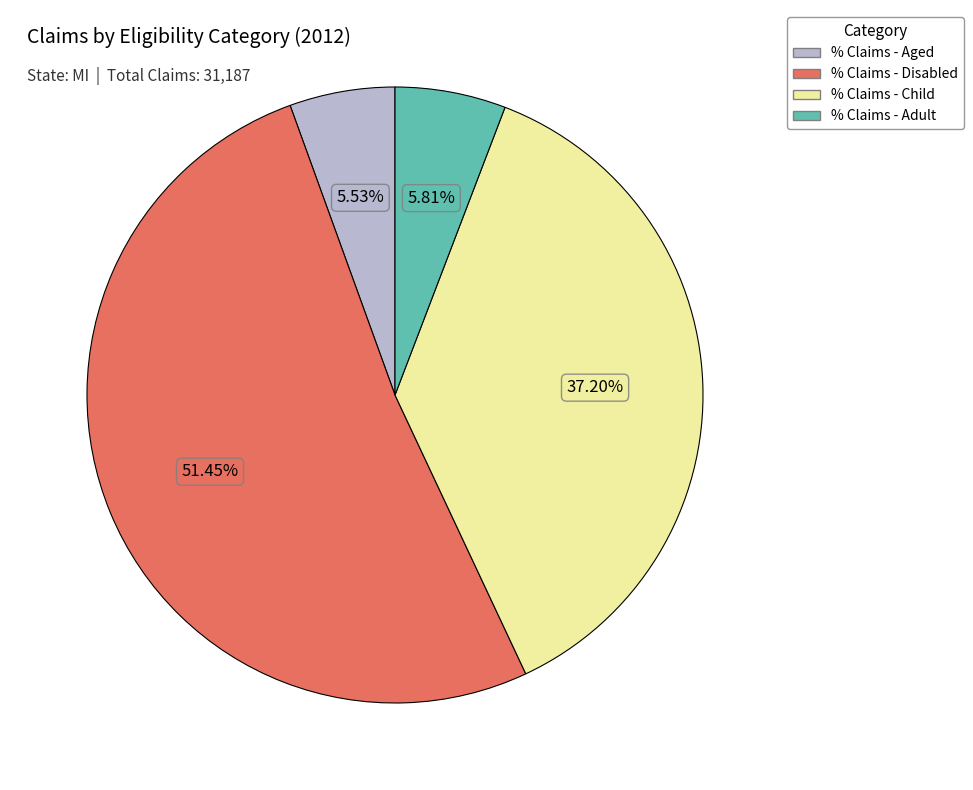

How many segments does this pie chart have?

4